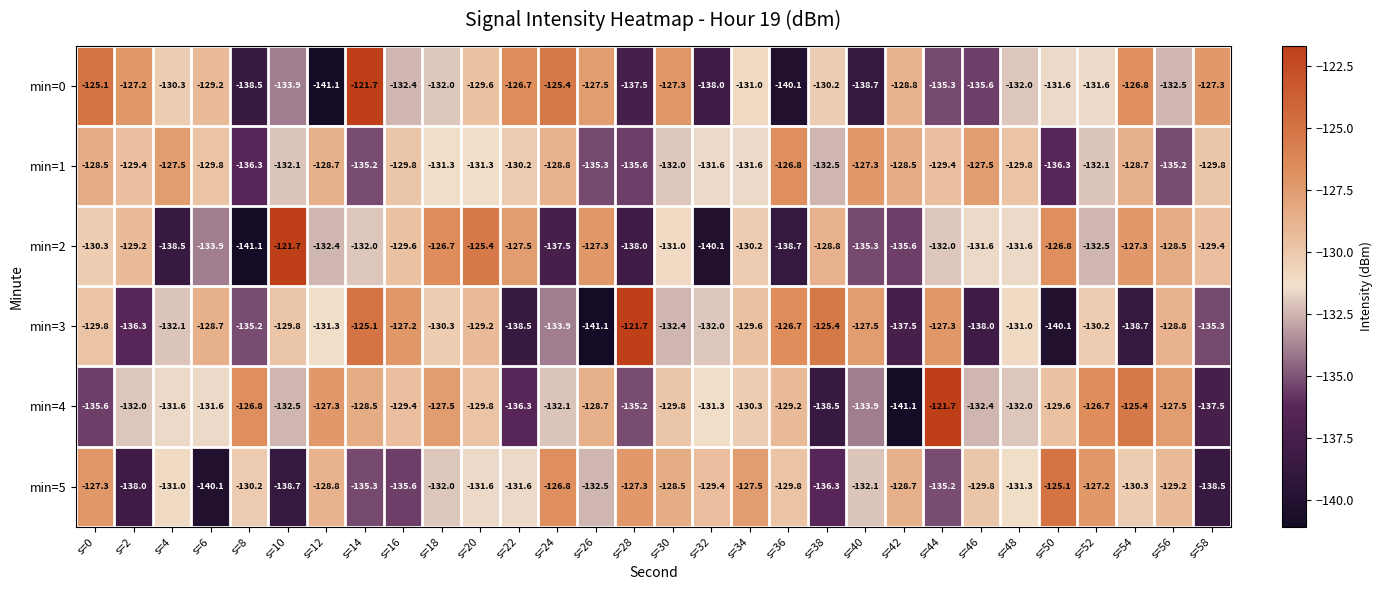

What is the spread (max minus min) of values at s=42?

12.6